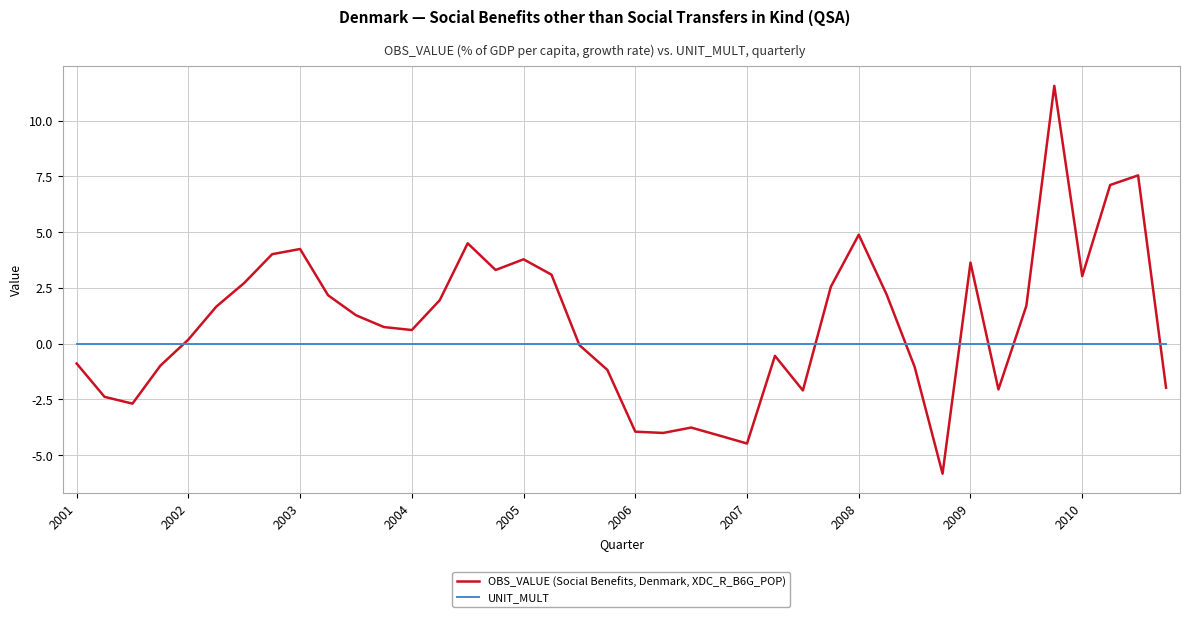

What is the highest value of the OBS_VALUE (Social Benefits, Denmark, XDC_R_B6G_POP) series?

11.6